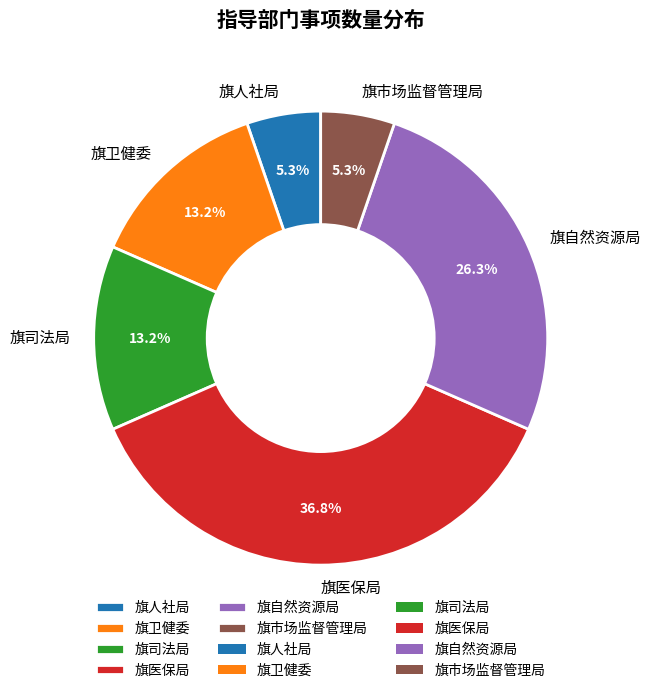

How many slices are in this pie chart?

6